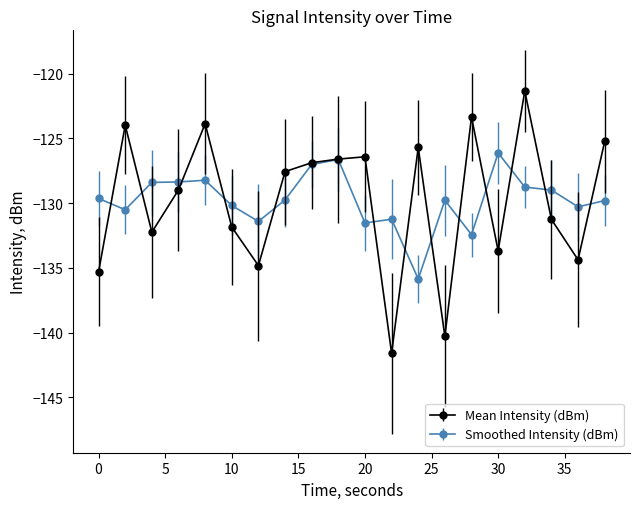

What is the value of the Mean Intensity (dBm) point at the 2nd from the left?

-124.0